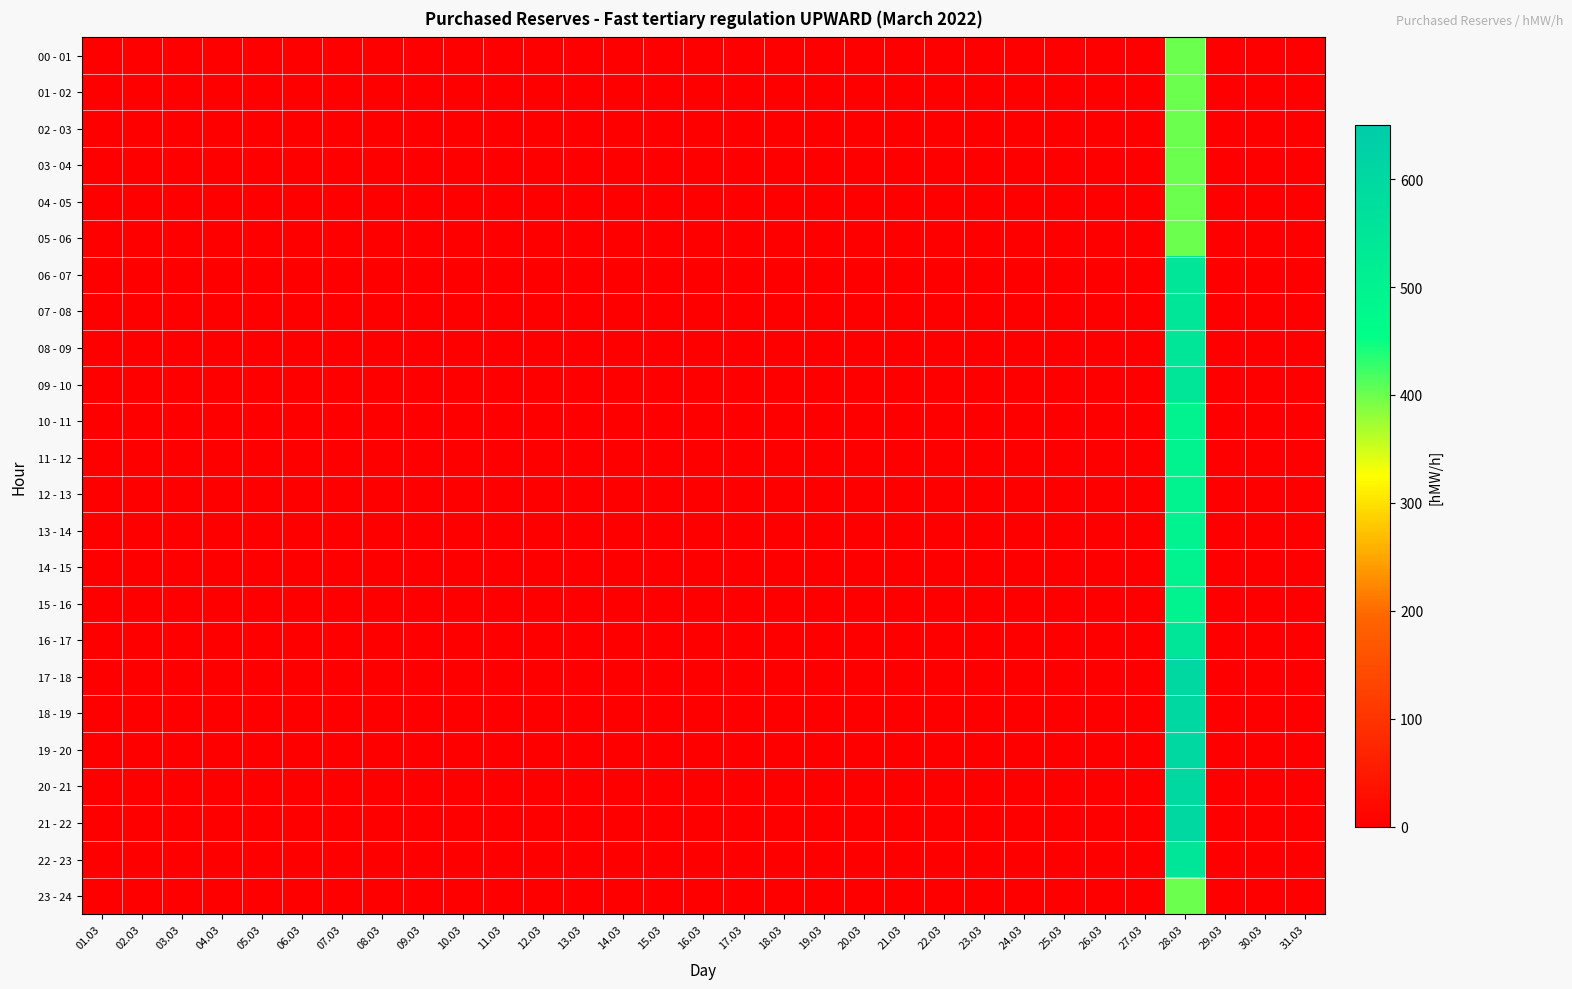

List the series in order of their peak value, highest first.

17 - 18, 18 - 19, 19 - 20, 20 - 21, 21 - 22, 06 - 07, 07 - 08, 08 - 09, 09 - 10, 16 - 17, 22 - 23, 10 - 11, 11 - 12, 12 - 13, 13 - 14, 14 - 15, 15 - 16, 00 - 01, 01 - 02, 02 - 03, 03 - 04, 04 - 05, 05 - 06, 23 - 24